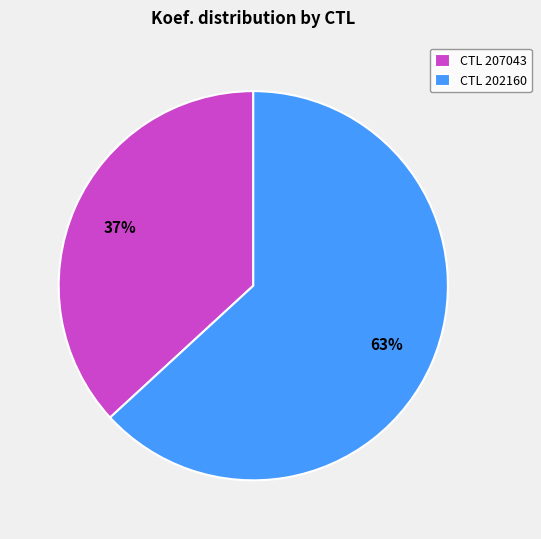

Is there any slice that represents more than half of the pie?

Yes